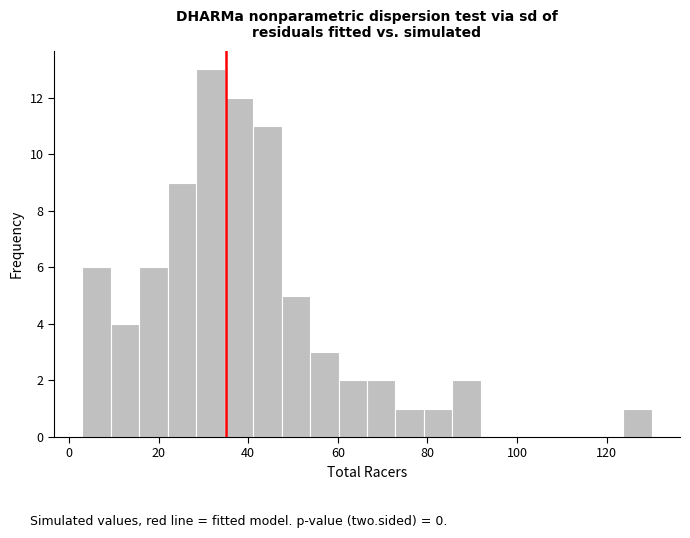

Around what value on the x-axis is the tallest bar? Give the approximate position of its centre, as read against the axis.

32